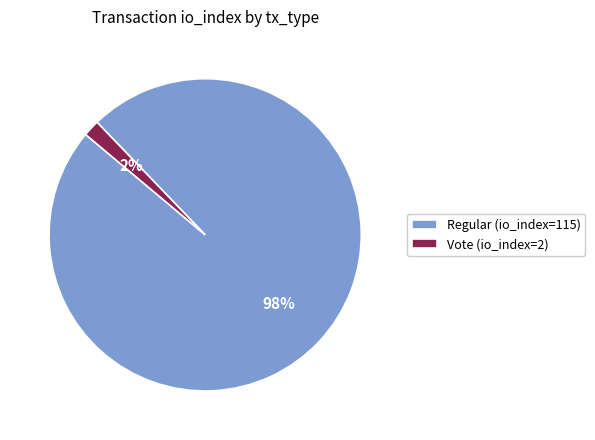

To the nearest percent, what is the combined percentage of Vote (io_index=2) and Regular (io_index=115)?

100%